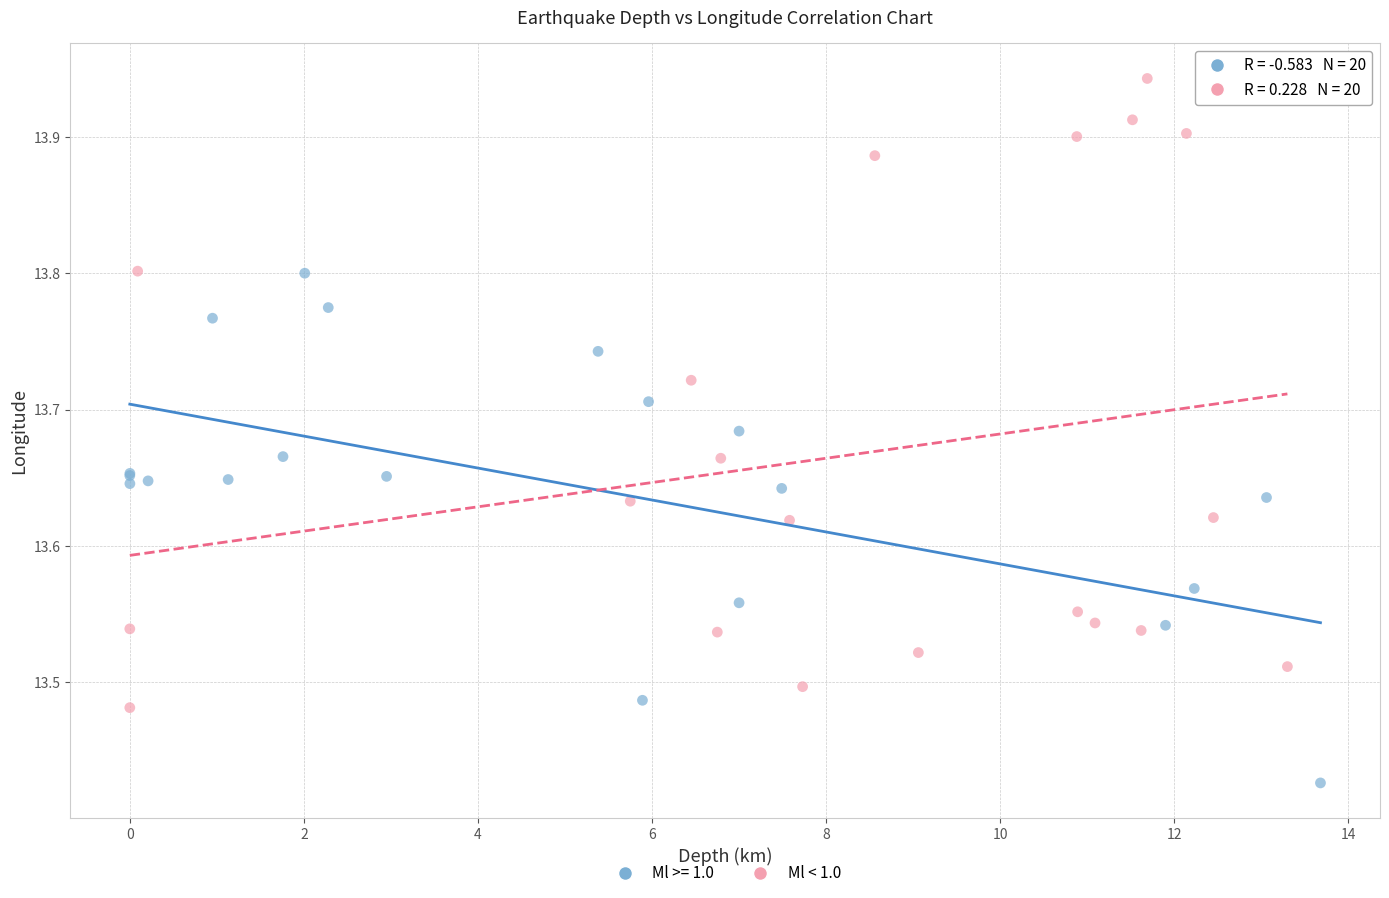

Which series contains the highest Y value?

Ml < 1.0